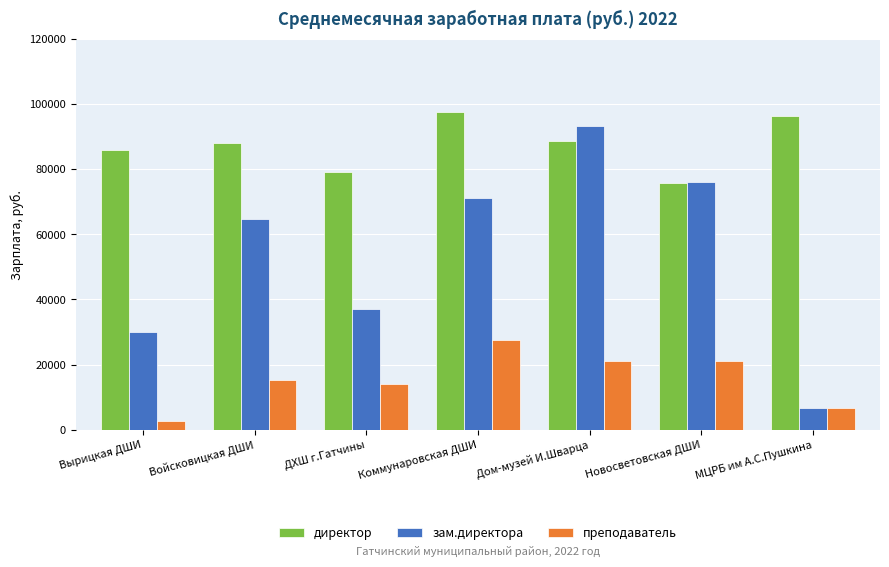

True or false: зам.директора has a value of 93090.4 at Дом-музей И.Шварца.

True